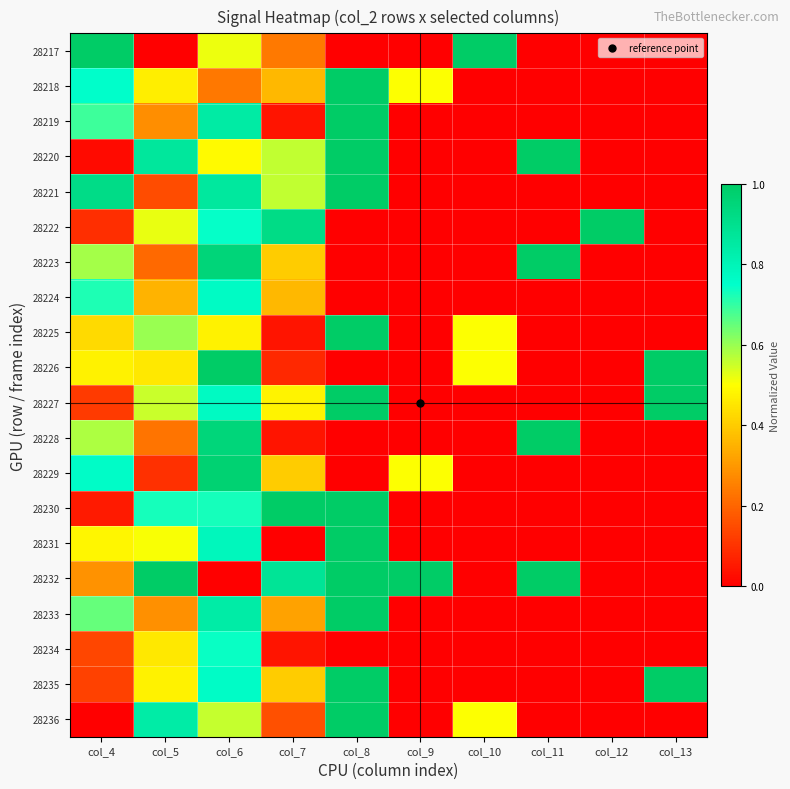

At which category is the sum across all series the highest?

col_6